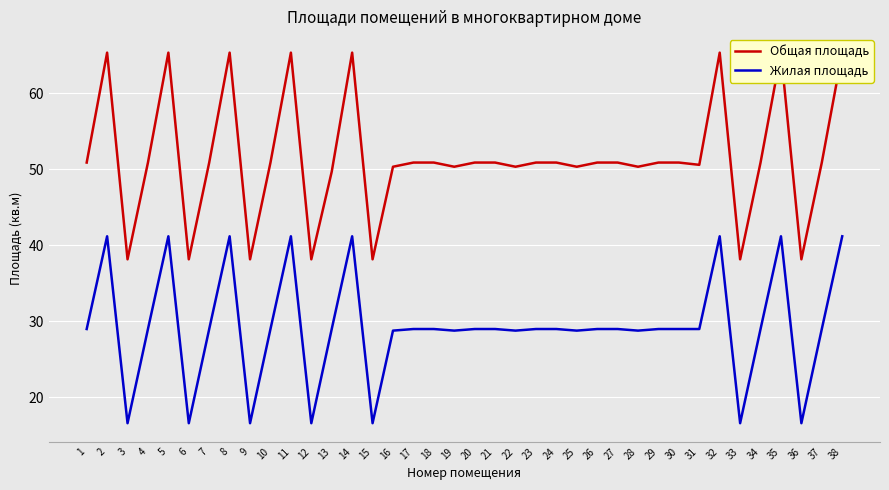

What is the difference between the second highest and second lowest values in the Жилая площадь series?

24.6